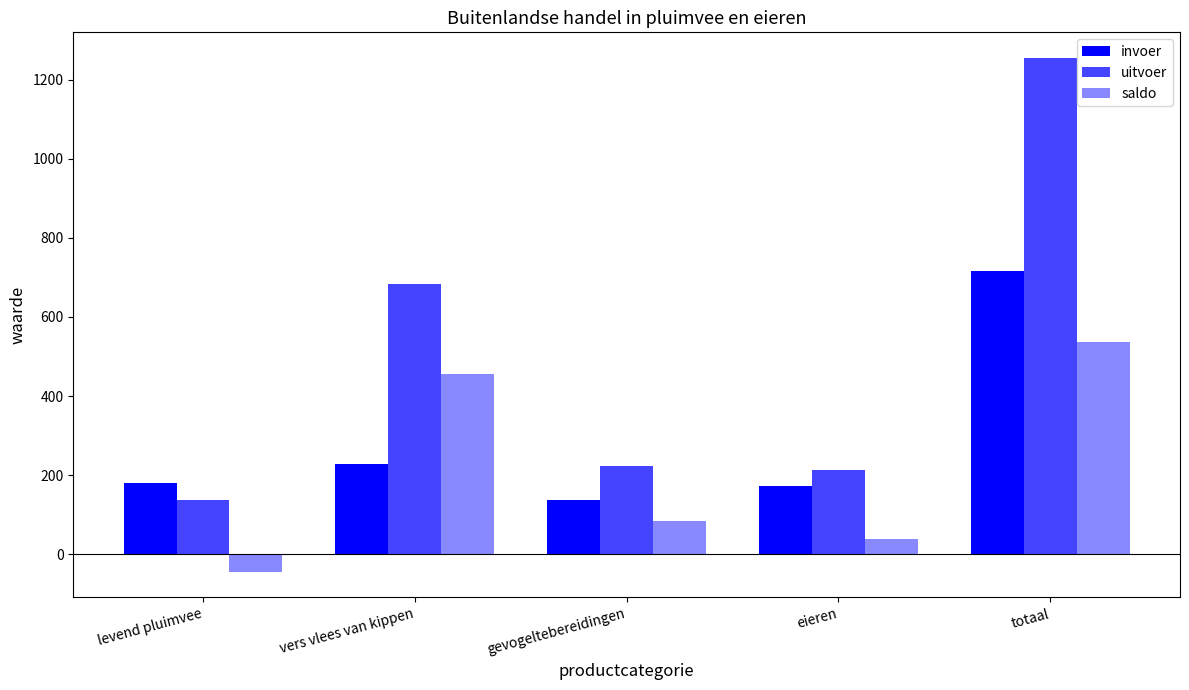

The uitvoer series shows 212.0 at eieren. True or false?

True